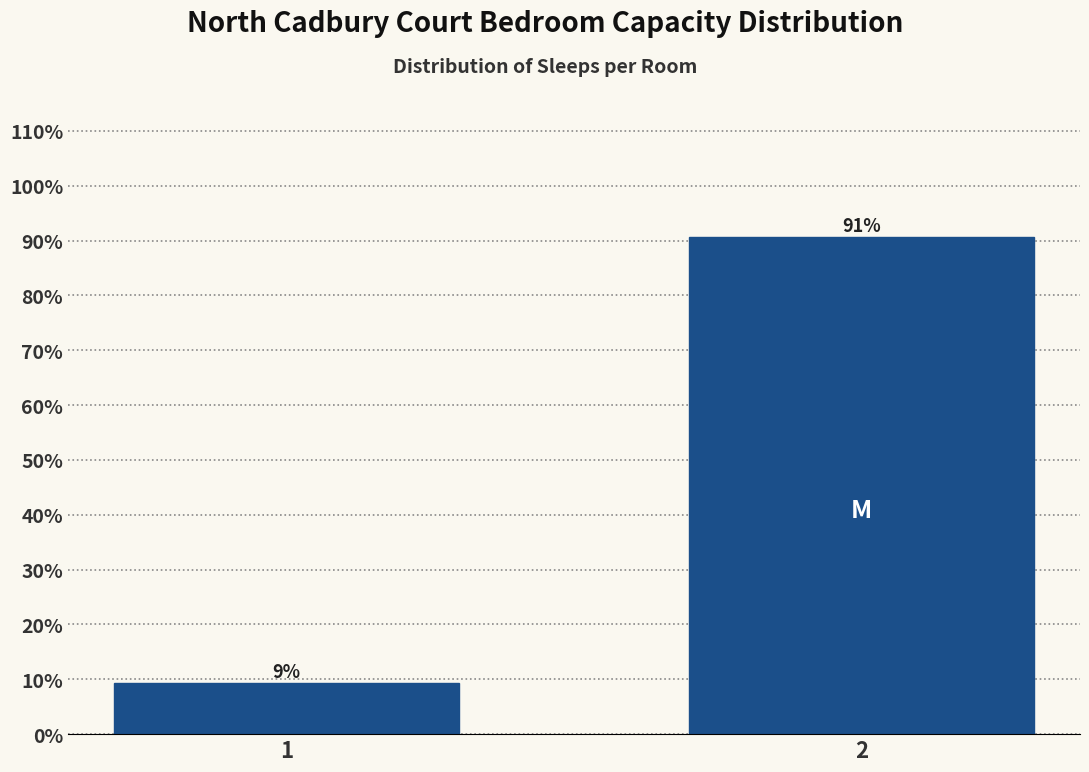

Read the value at 1.

9.4